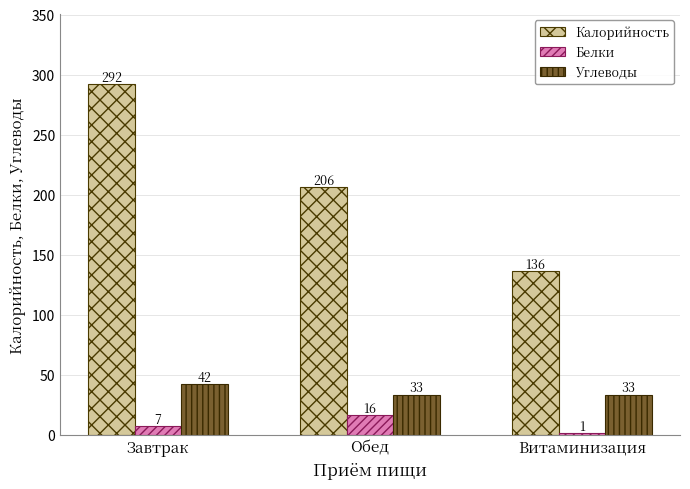

Count the number of data series in this chart.

3